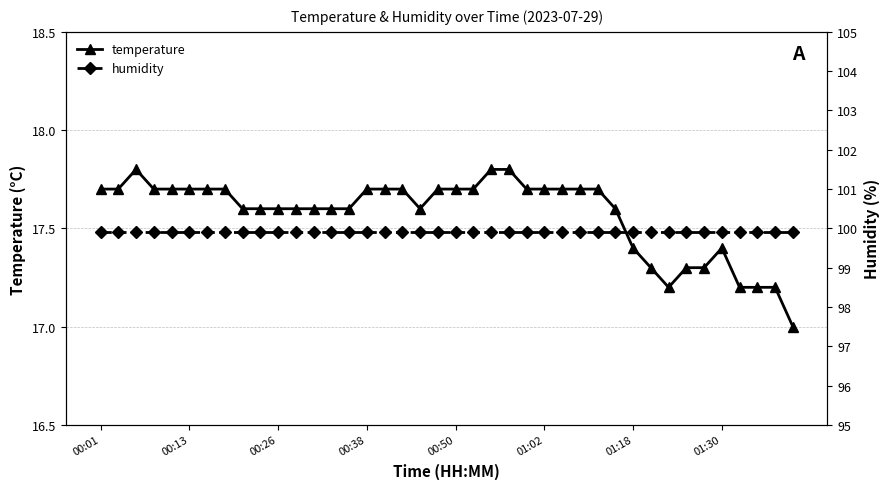

What value does the temperature series have at 16?

17.7